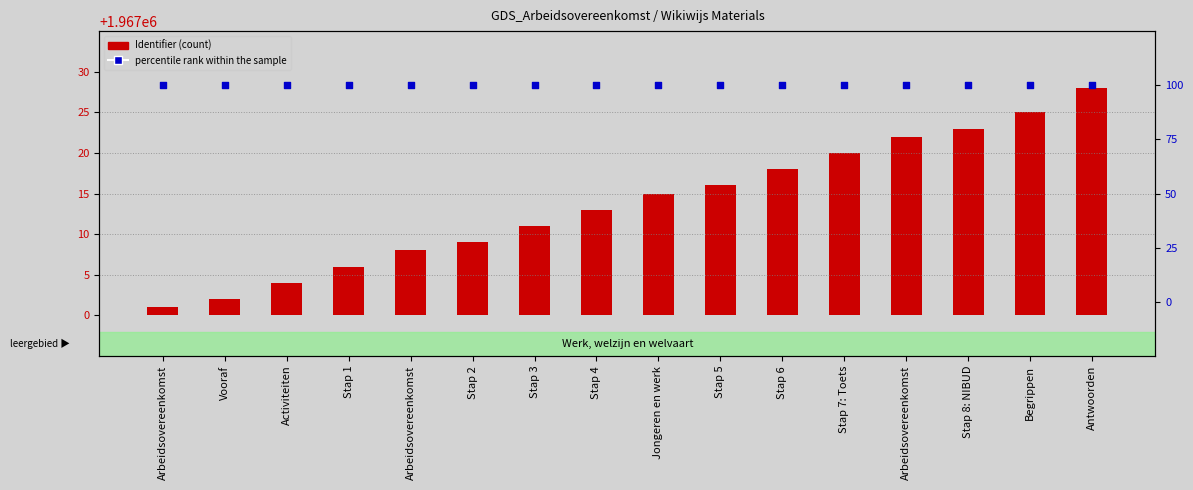

What are all the series names shown in the legend?

Identifier, percentile rank within the sample